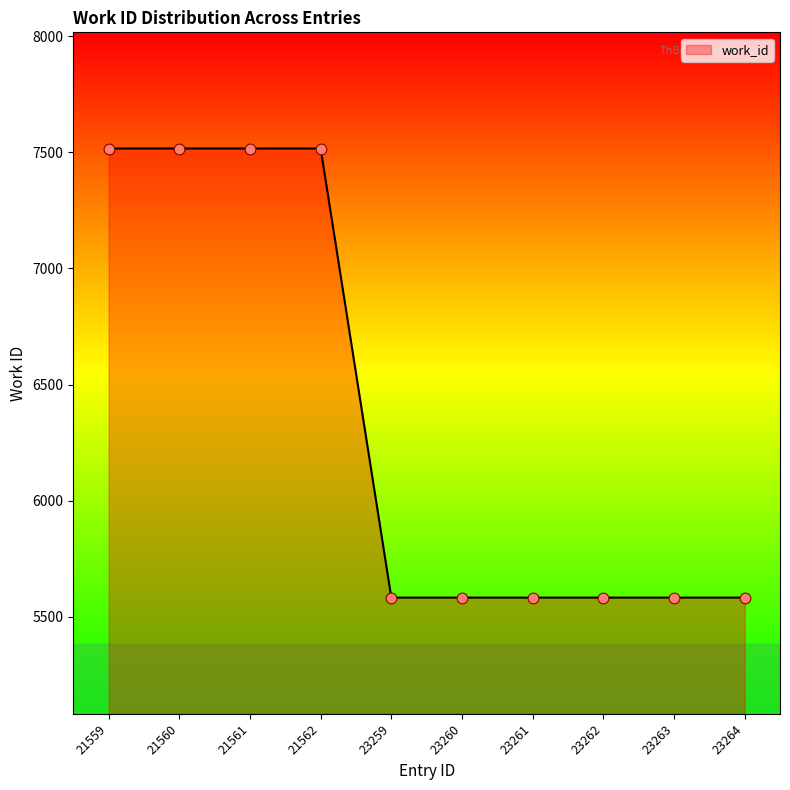

Between 21561 and 23260, which is larger?

21561